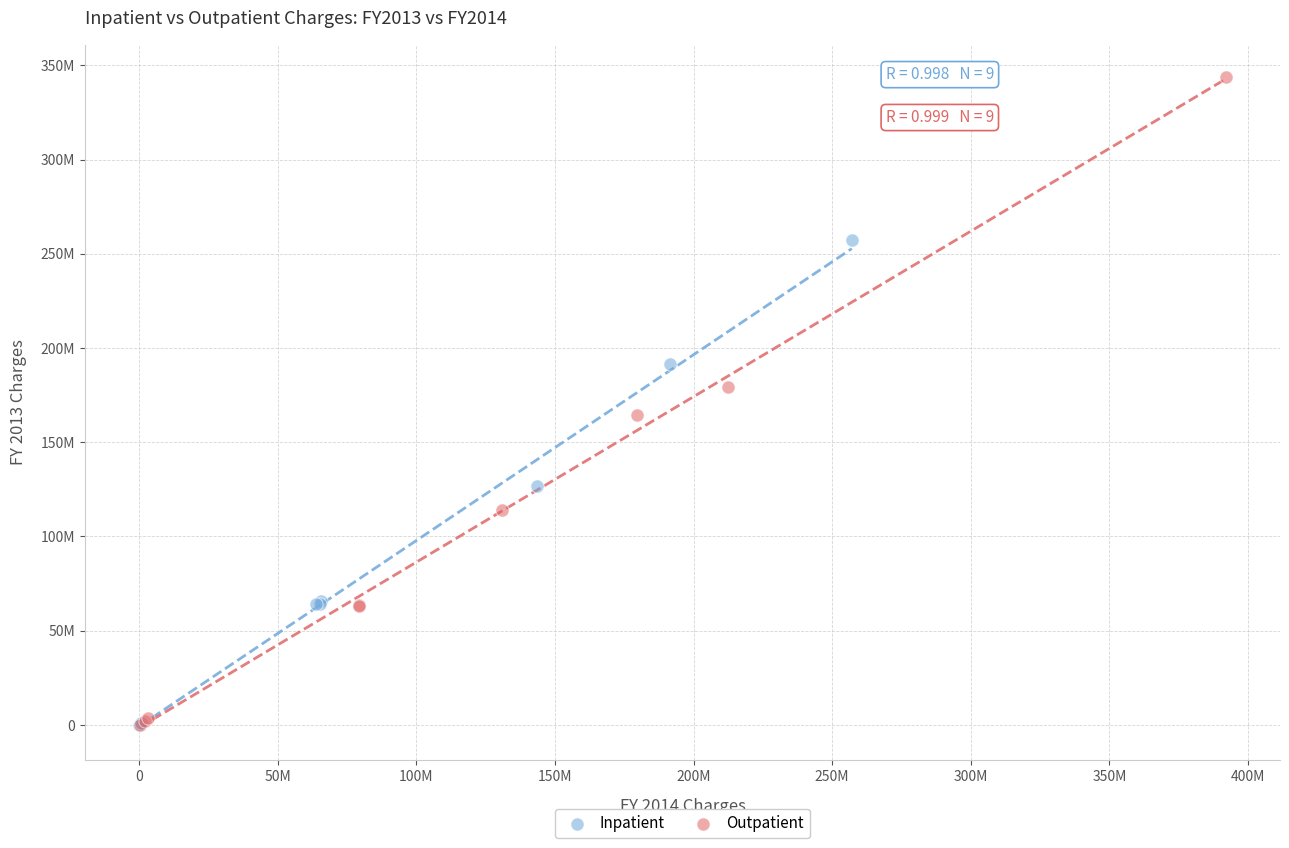

Which series has the widest spread of Y values?

Outpatient